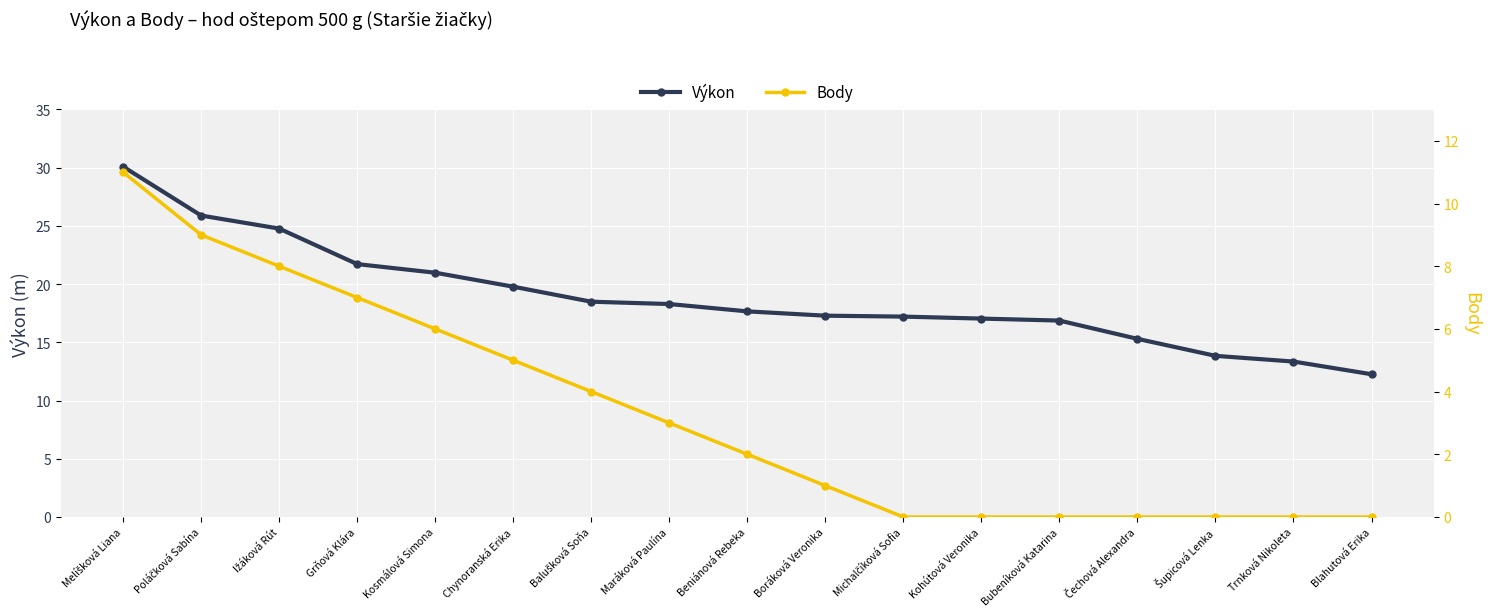

At which label does Body first exceed 2?

Melíšková Liana